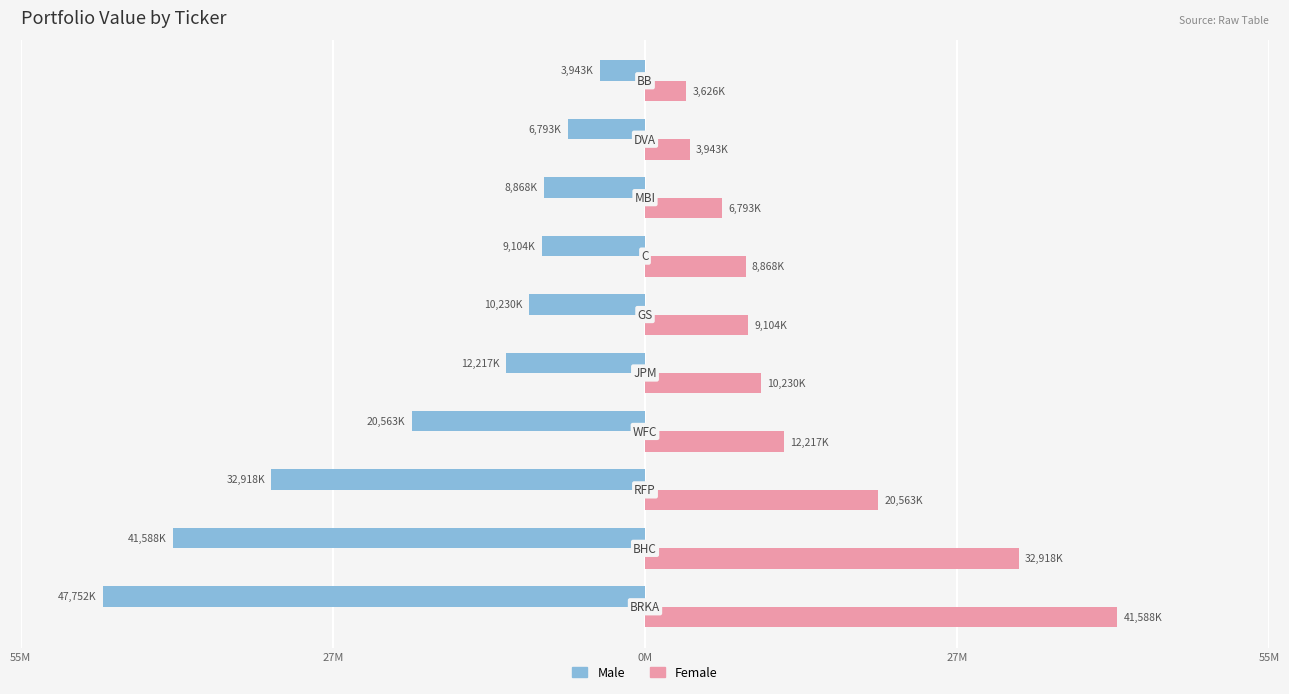

What are all the series names shown in the legend?

Male, Female